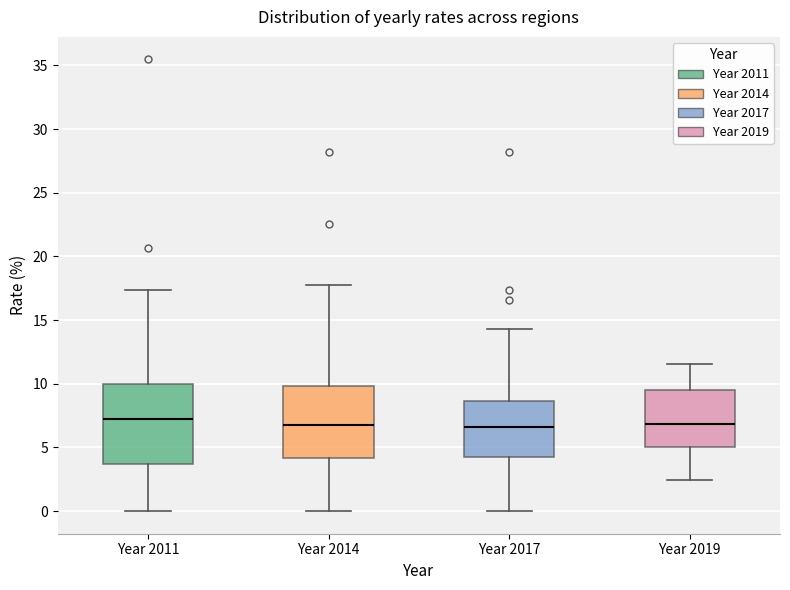

Which box is the tallest, from its lower edge to its upper edge?

Year 2011